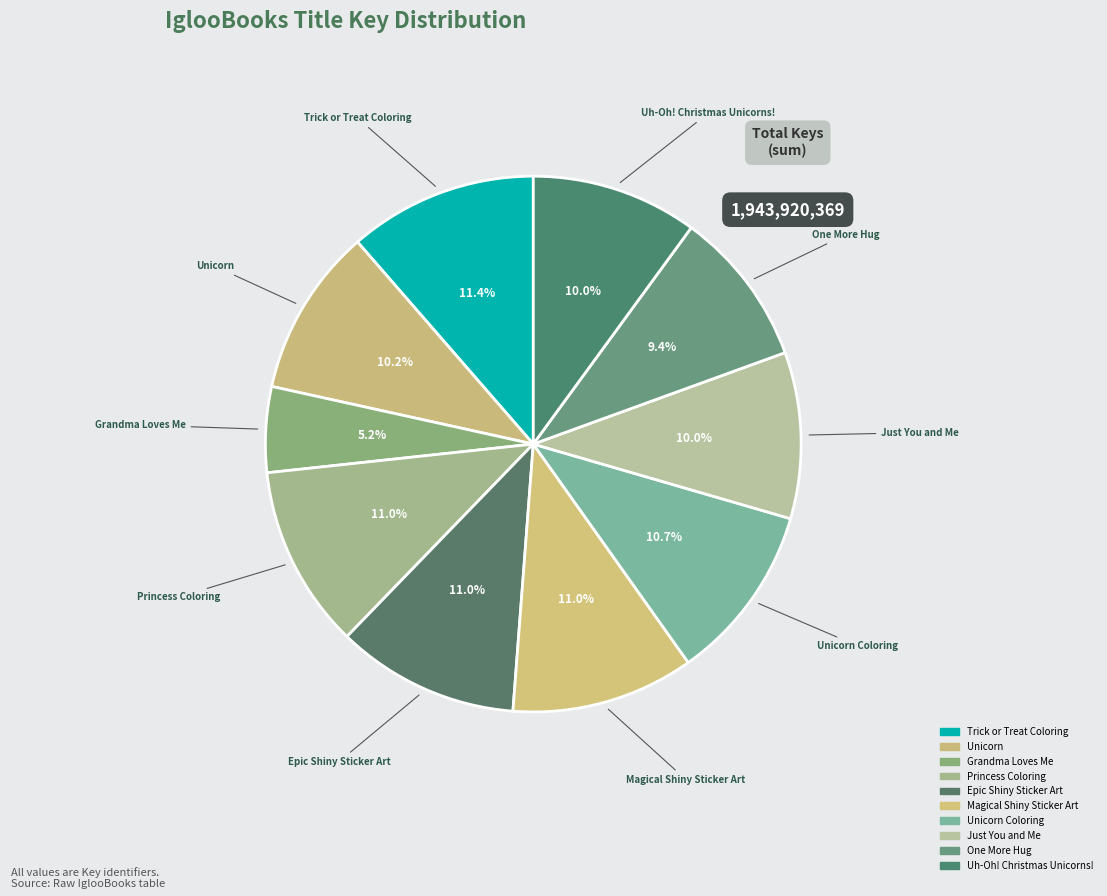

Which has a higher value, Trick or Treat Coloring or One More Hug?

Trick or Treat Coloring